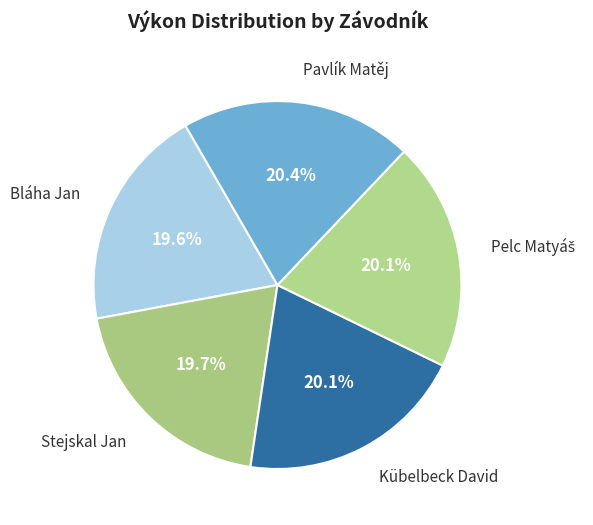

To the nearest percent, what portion does Bláha Jan represent?

20%